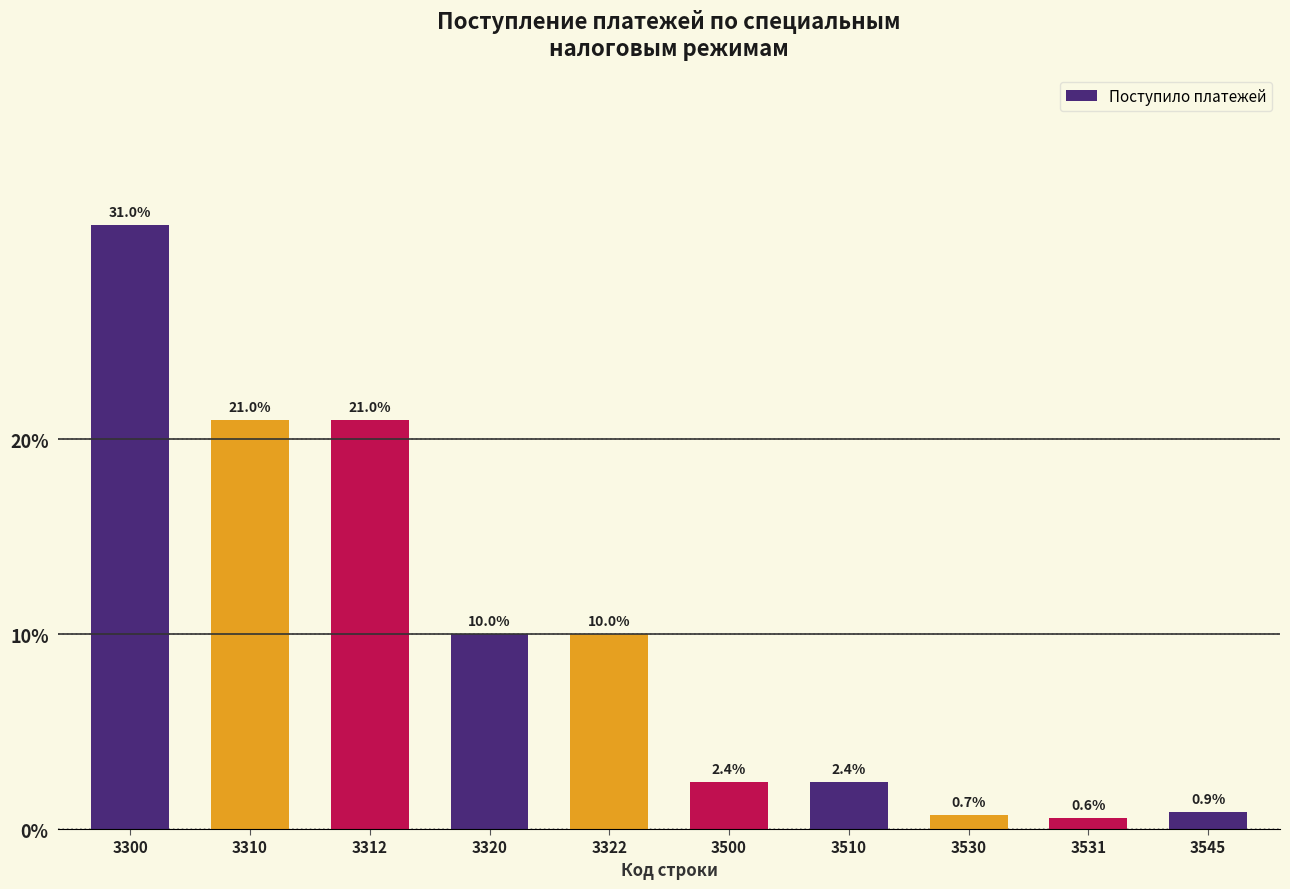

Reading left to right, what are all the values shown in this chart?

3300=31.0	3310=21.0	3312=21.0	3320=10.0	3322=10.0	3500=2.4	3510=2.4	3530=0.7	3531=0.6	3545=0.9